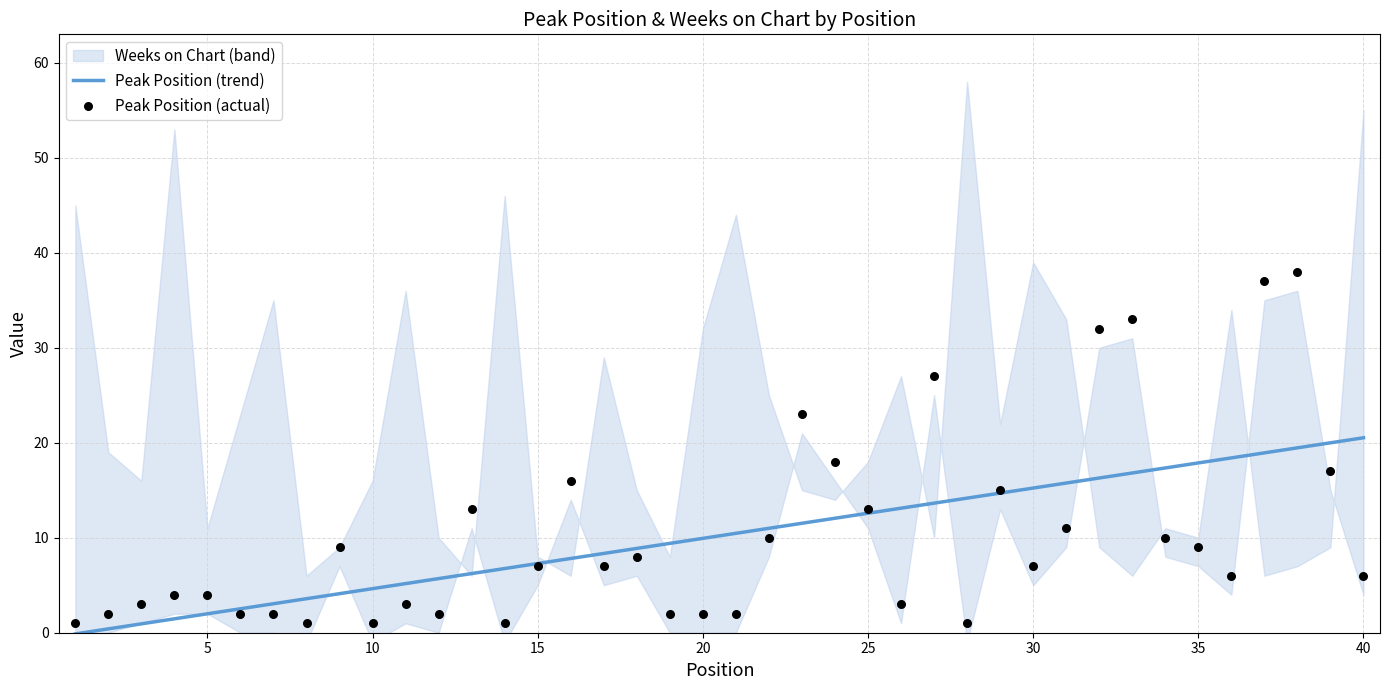

What is the highest value of the Peak Position (trend) series?

20.5